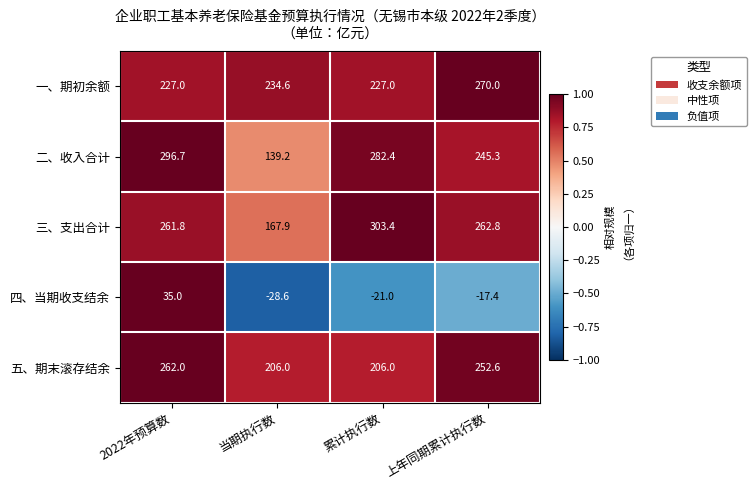

Reading right to left, list all the values displayed in this chart.

一、期初余额: 270.0	227.0	234.6	227.0
二、收入合计: 245.3	282.4	139.2	296.7
三、支出合计: 262.8	303.4	167.9	261.8
四、当期收支结余: -17.4	-21.0	-28.6	35.0
五、期末滚存结余: 252.6	206.0	206.0	262.0